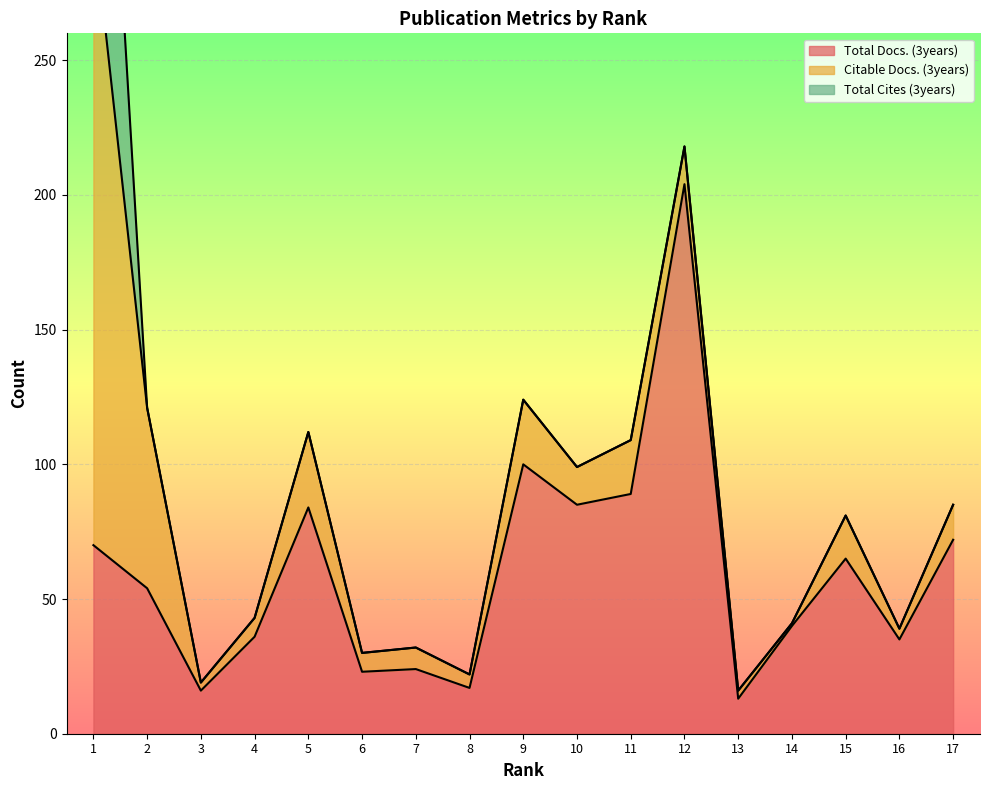

What is the highest value of the Total Docs. (3years) series?

204